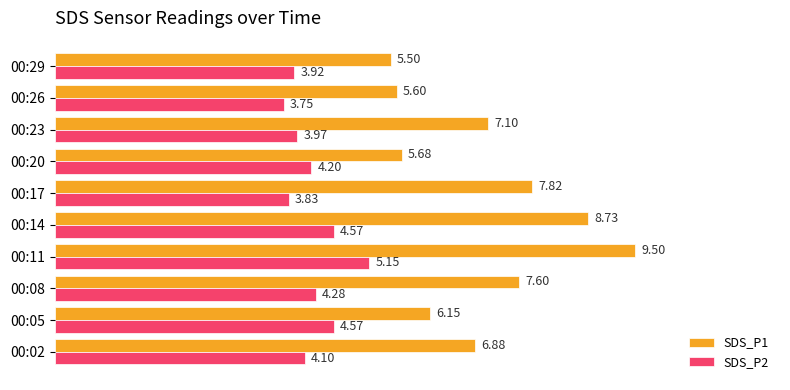

Rank the series by their average value, from lowest to highest.

SDS_P2, SDS_P1